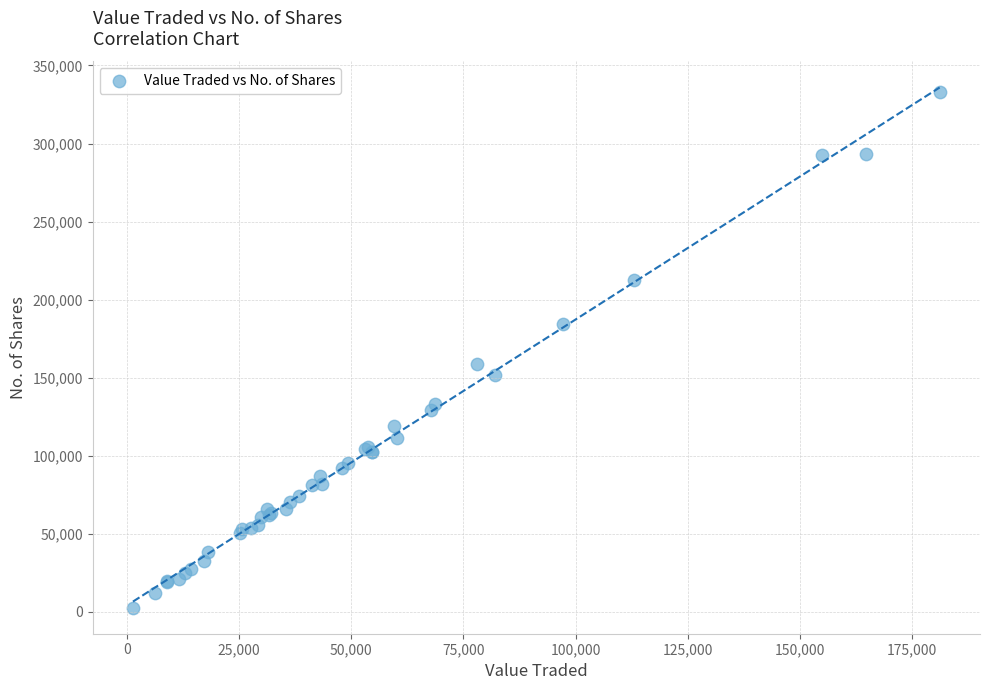

What Y value in the scatter plot is closest to 167756?

158589